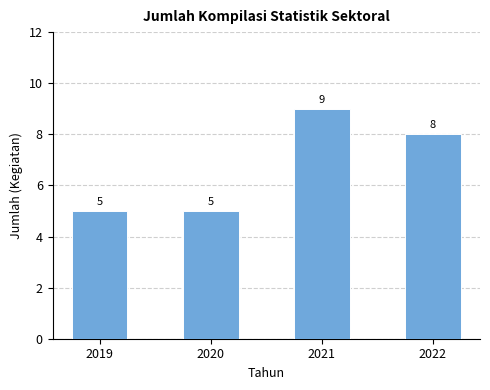

Read the value at 2022.

8